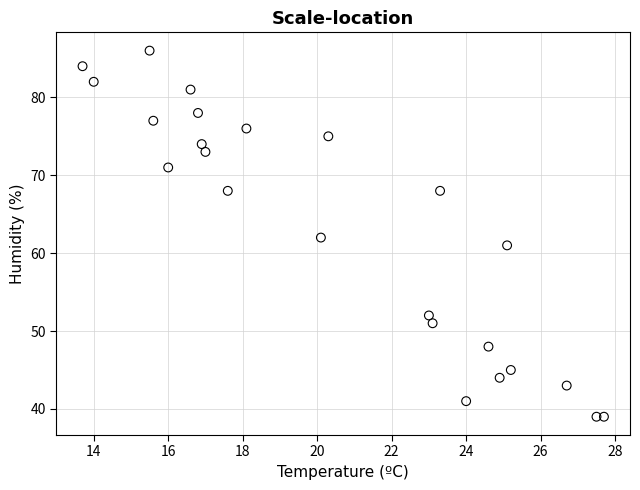

What is the range of Y values (max minus min)?

47